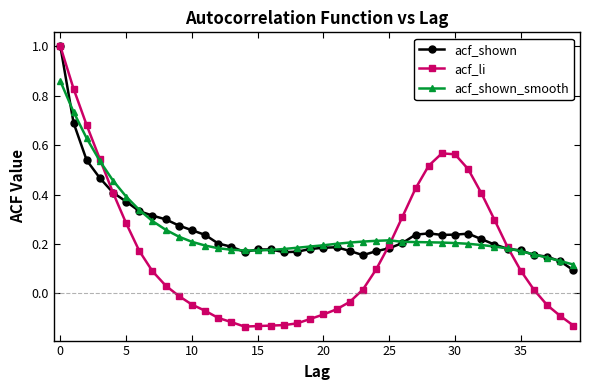

What is the maximum value shown in the chart?

1.0